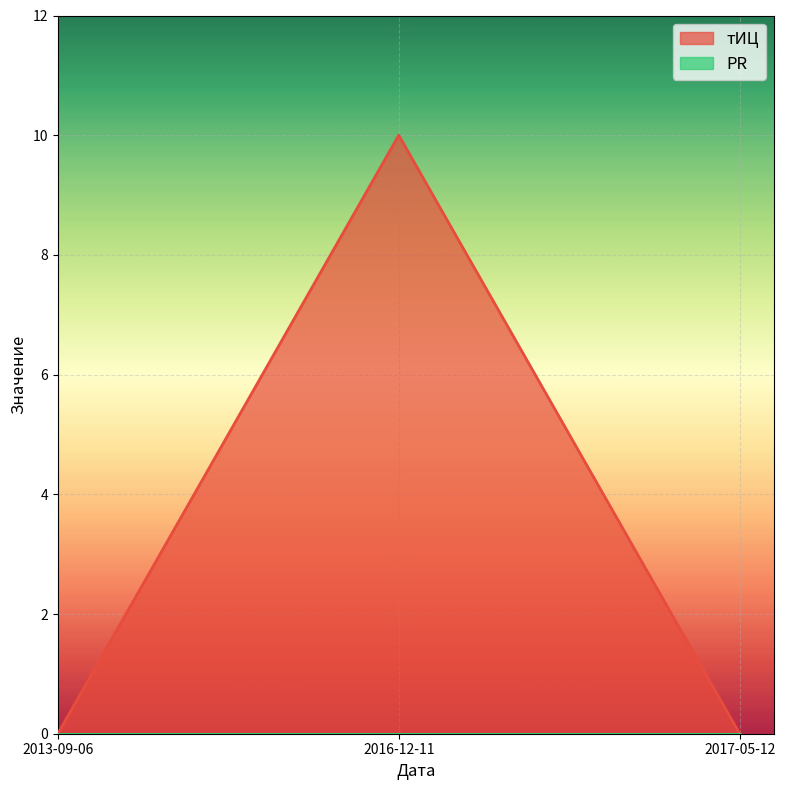

The chart shows a value of 6 at 2013-09-06. True or false?

False